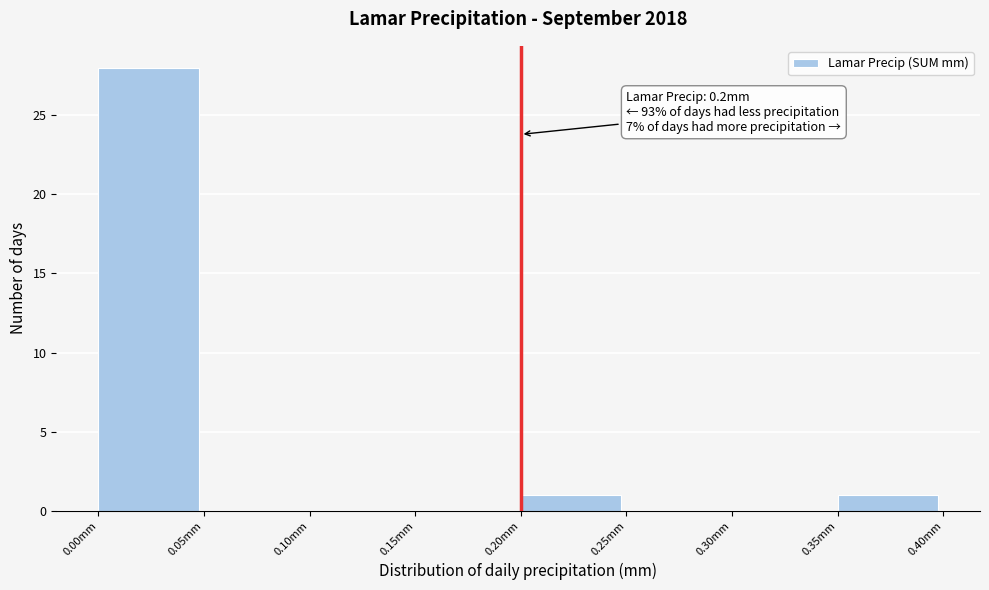

Which range on the x-axis has the tallest bar?

0.00 to 0.05